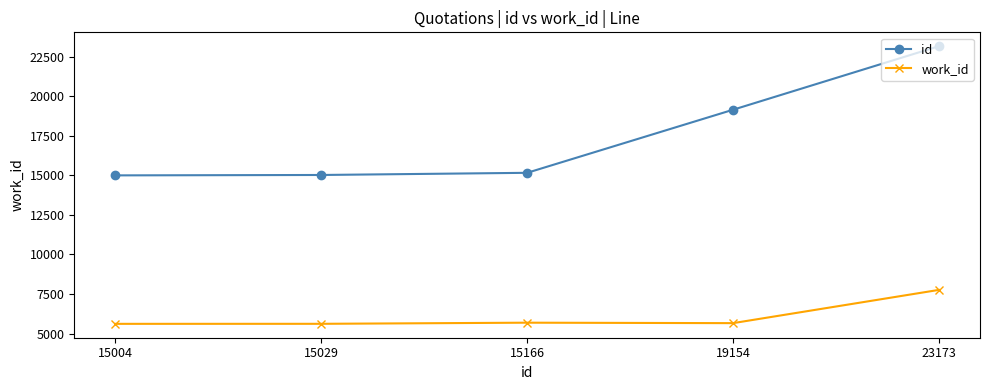

True or false: id has more than 1 points higher than both neighbors.

False